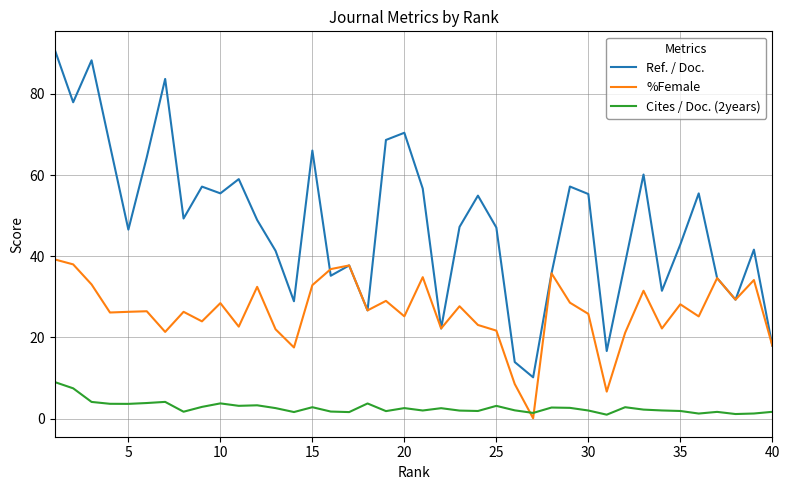

How many interior local valleys does the %Female series have?

13